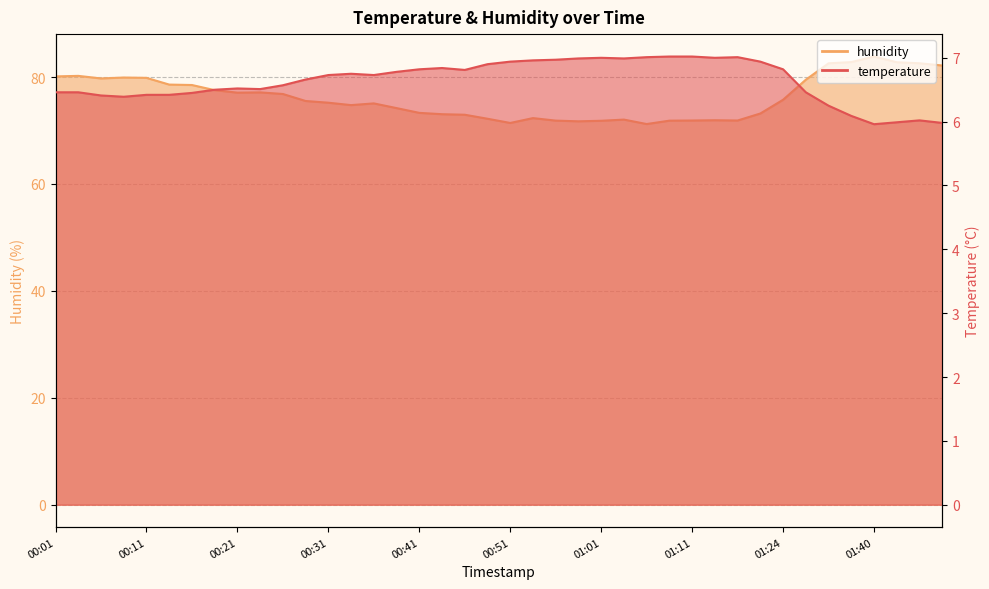

Between 00:01 and 01:09, which series saw the biggest shift?

humidity